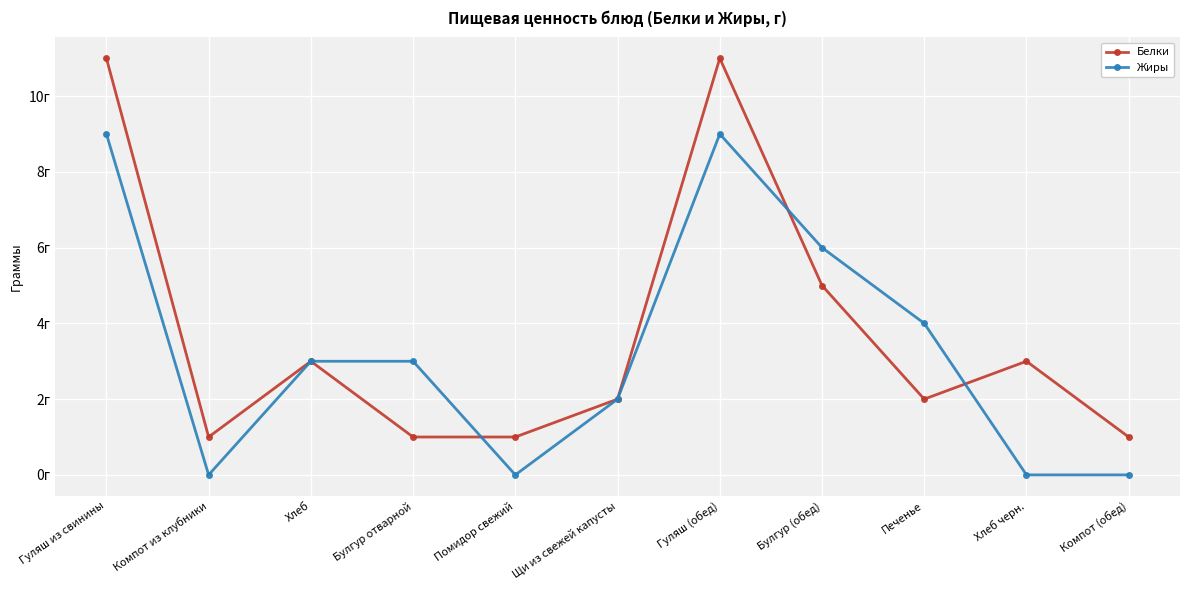

What are all the series names shown in the legend?

Белки, Жиры